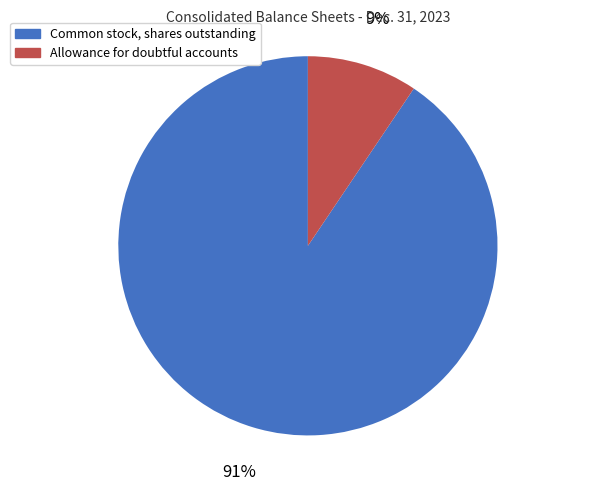

Count the number of slices in the pie.

2